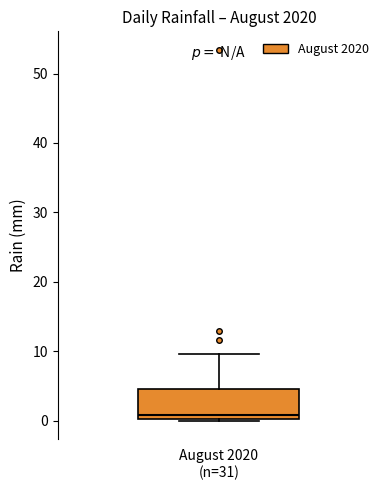

Transcribe this box plot: give where the median line is, the range the box spans, and where the two whiskers end, as read against the y-axis. The values are not printed on the chart, so give them approximately, as read against the axis.

median 1, box 0 to 5, whiskers 0 to 10